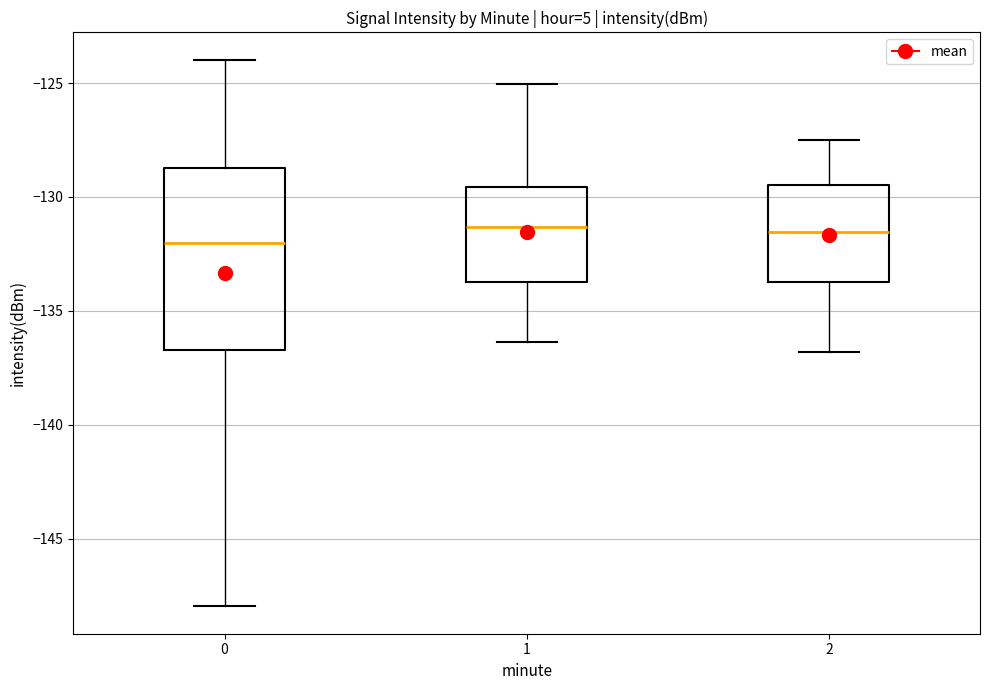

Reading left to right, transcribe this box plot: for each box, give where its median line is, the range the box spans, and where its two whiskers end, as read against the y-axis. The values are not printed on the chart, so give them approximately, as read against the axis.

0: median -132.0, box -136.5 to -128.5, whiskers -148.0 to -124.0
1: median -131.5, box -133.5 to -129.5, whiskers -136.5 to -125.0
2: median -131.5, box -133.5 to -129.5, whiskers -137.0 to -127.5